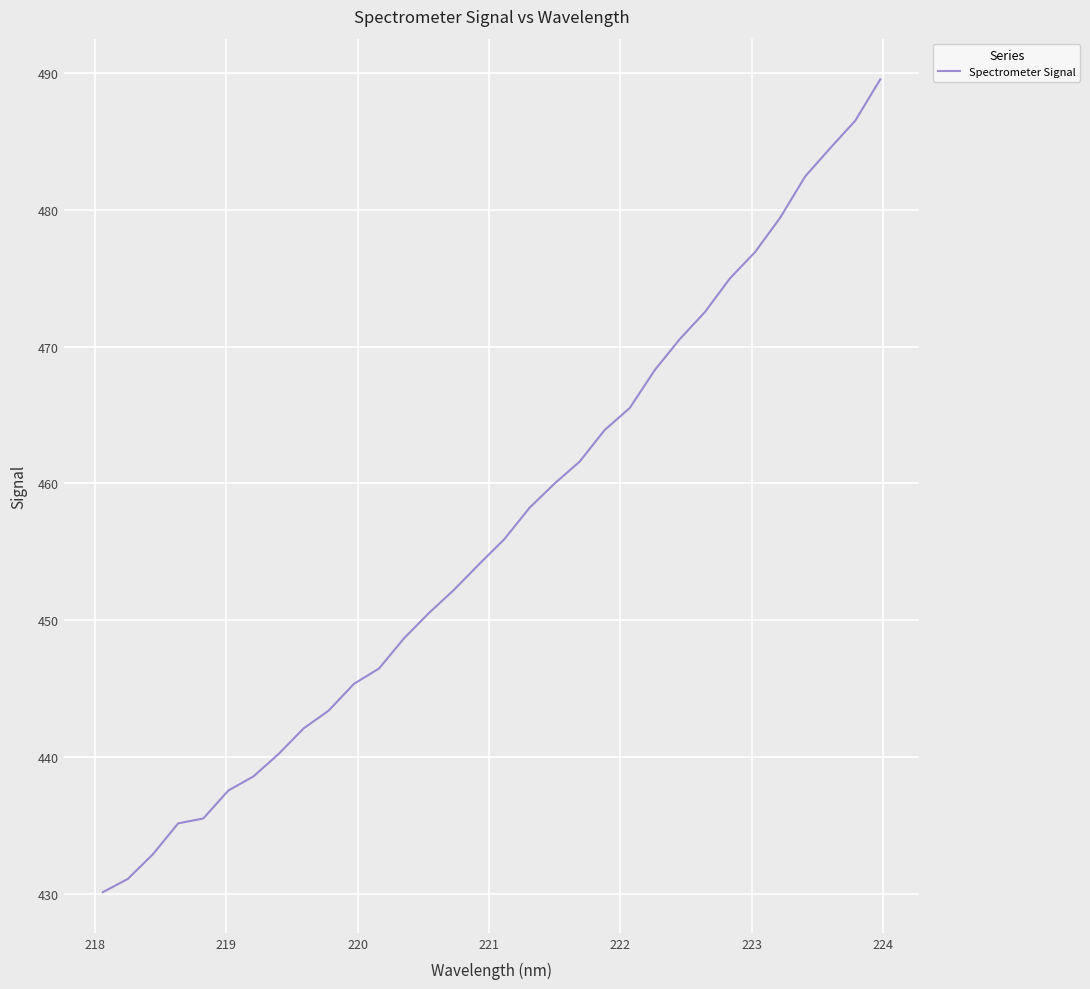

What is the greatest value displayed?

489.5